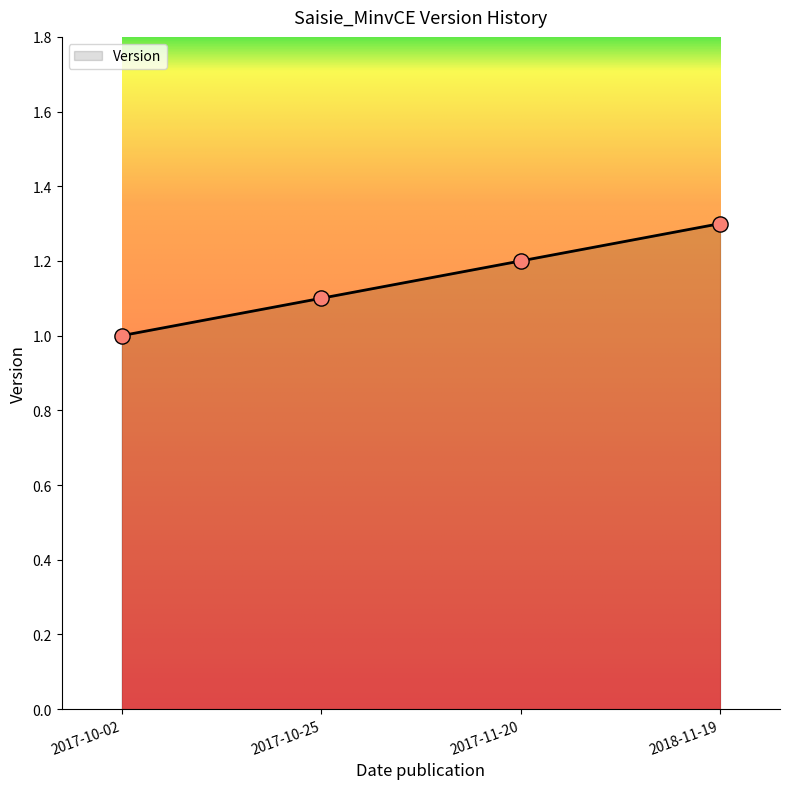

Between 2017-11-20 and 2018-11-19, which is larger?

2018-11-19